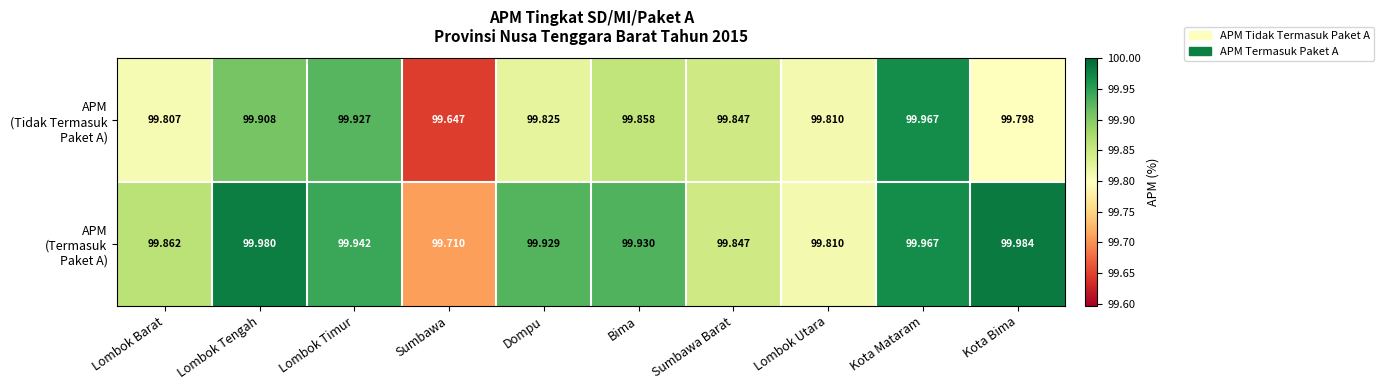

Which category has the highest value across all series?

Kota Bima